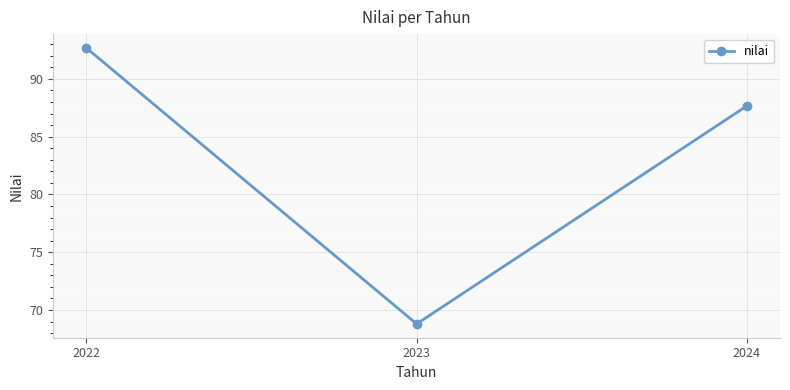

Where is the data nearest to the value 80?

2024